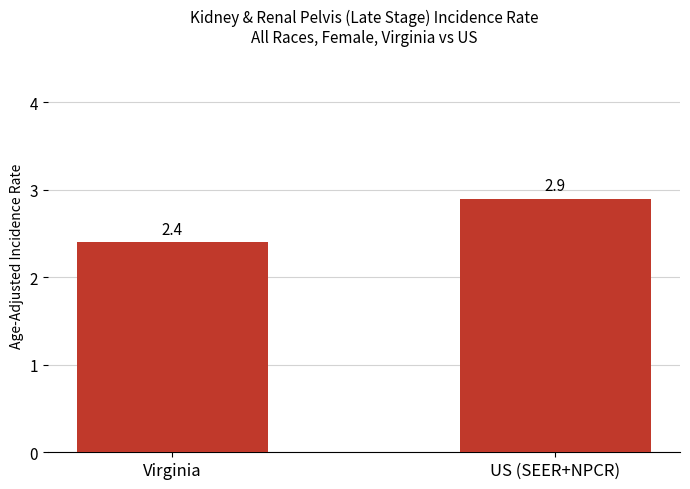

What is the sum of the values at Virginia and US (SEER+NPCR)?

5.3